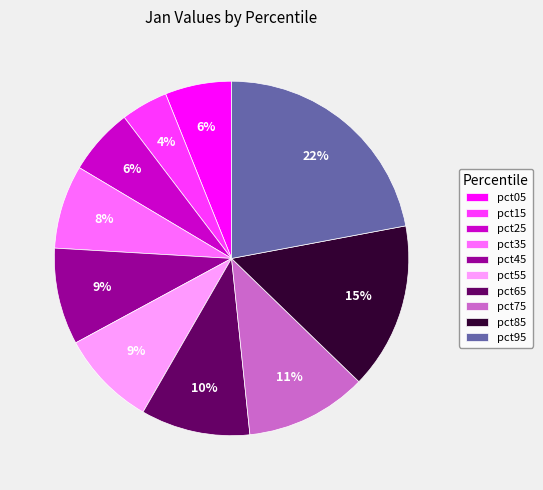

How many segments does this pie chart have?

10